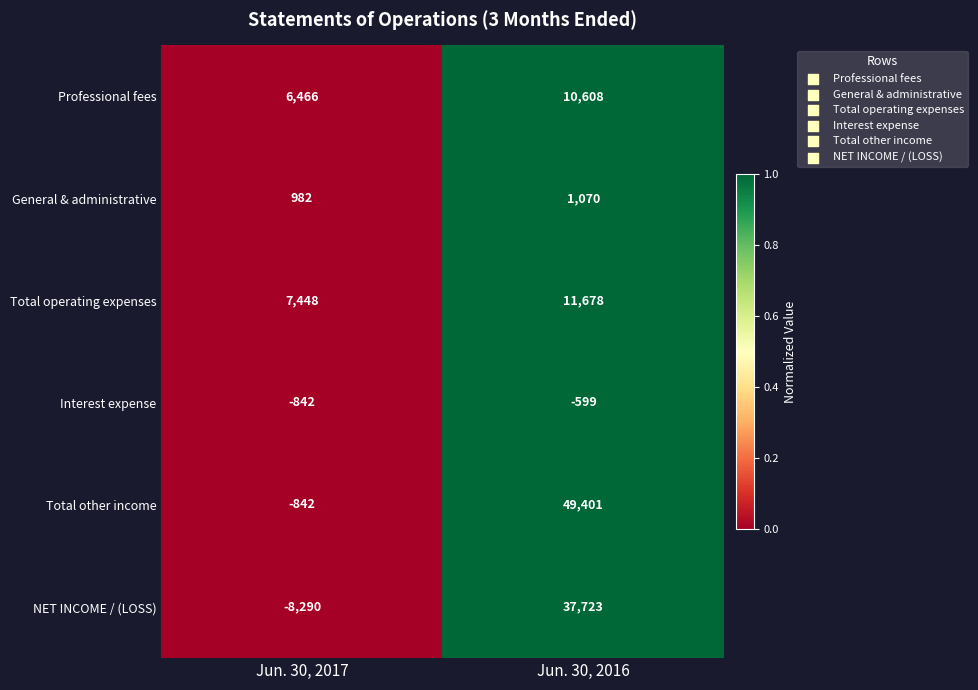

Reading right to left, extract all data points from this chart.

Professional fees: Jun. 30, 2016=10608	Jun. 30, 2017=6466
General & administrative: Jun. 30, 2016=1070	Jun. 30, 2017=982
Total operating expenses: Jun. 30, 2016=11678	Jun. 30, 2017=7448
Interest expense: Jun. 30, 2016=-599	Jun. 30, 2017=-842
Total other income: Jun. 30, 2016=49401	Jun. 30, 2017=-842
NET INCOME / (LOSS): Jun. 30, 2016=37723	Jun. 30, 2017=-8290